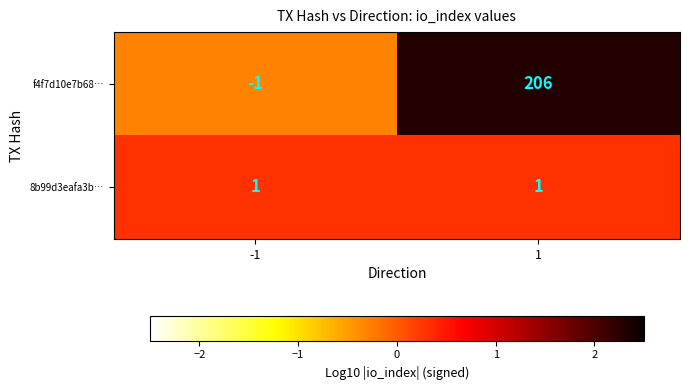

True or false: f4f7d10e7b68… has a value of 206 at 1.

True